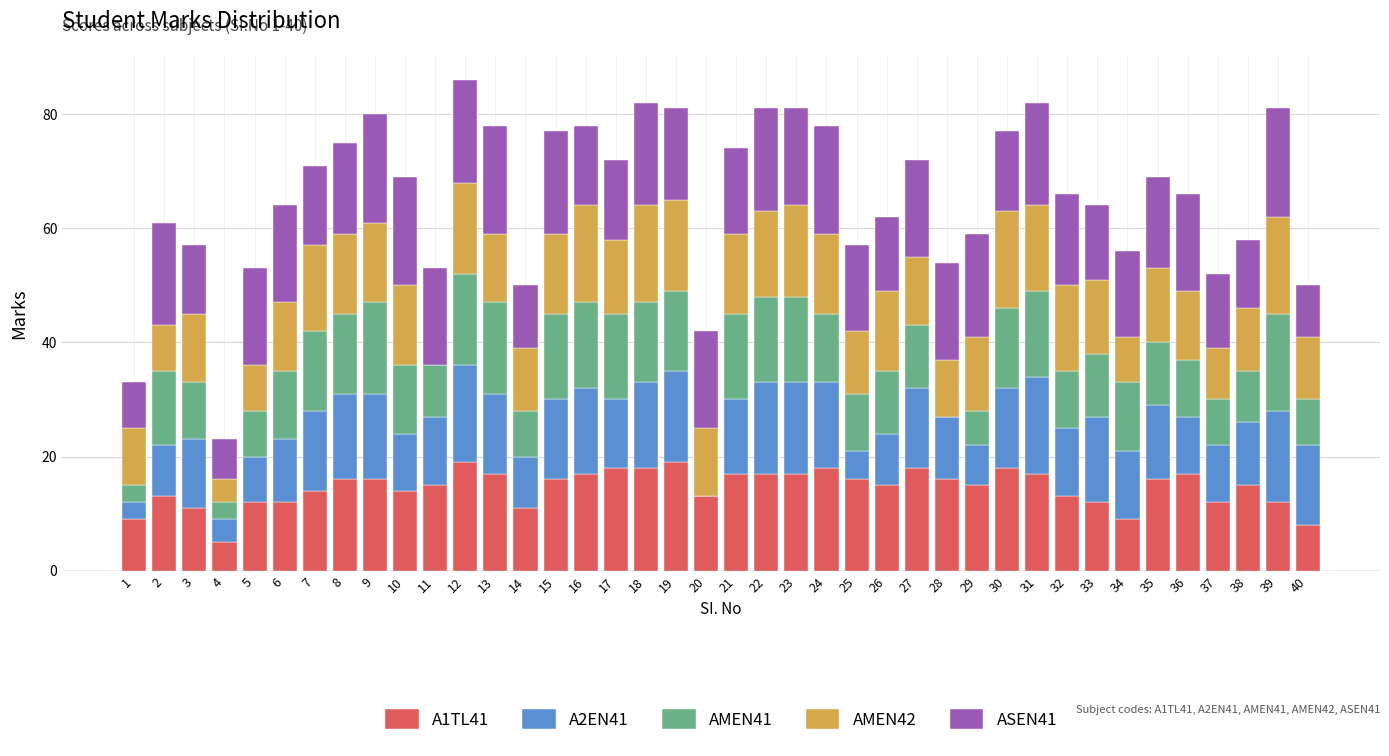

The A1TL41 series shows 21 at 15. True or false?

False